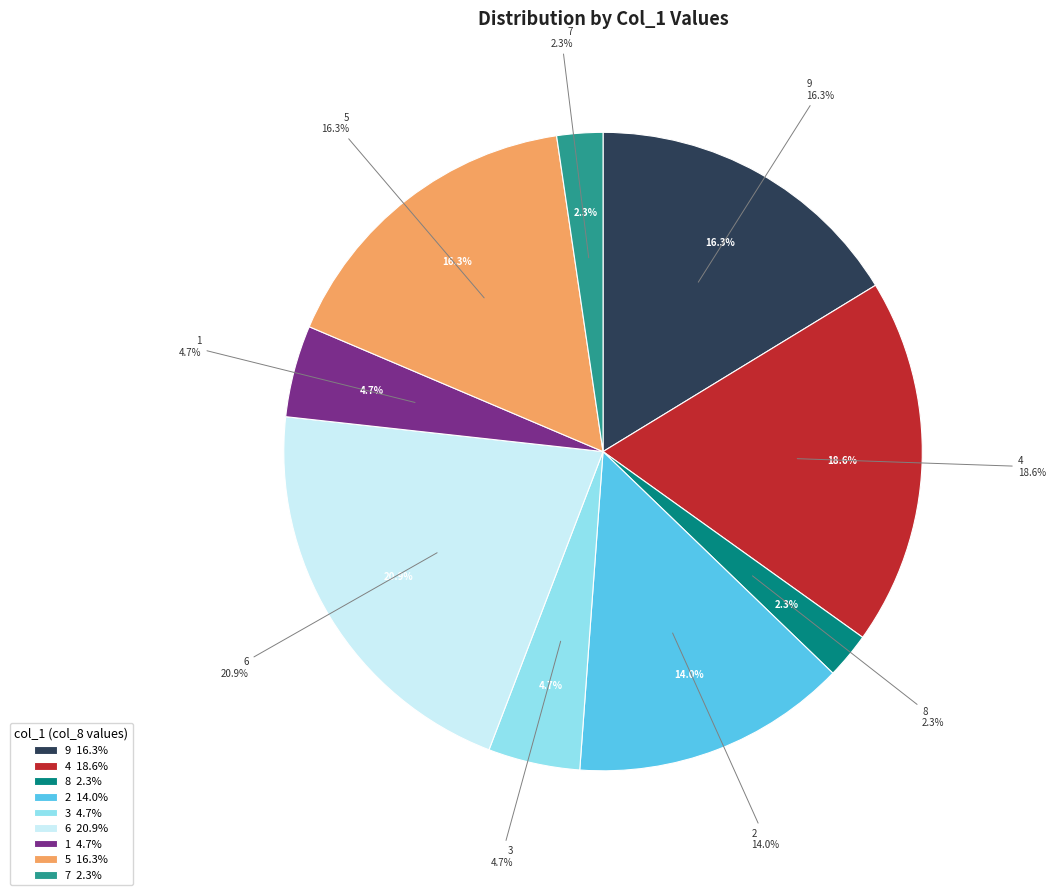

What is the smallest slice in the pie chart?

8